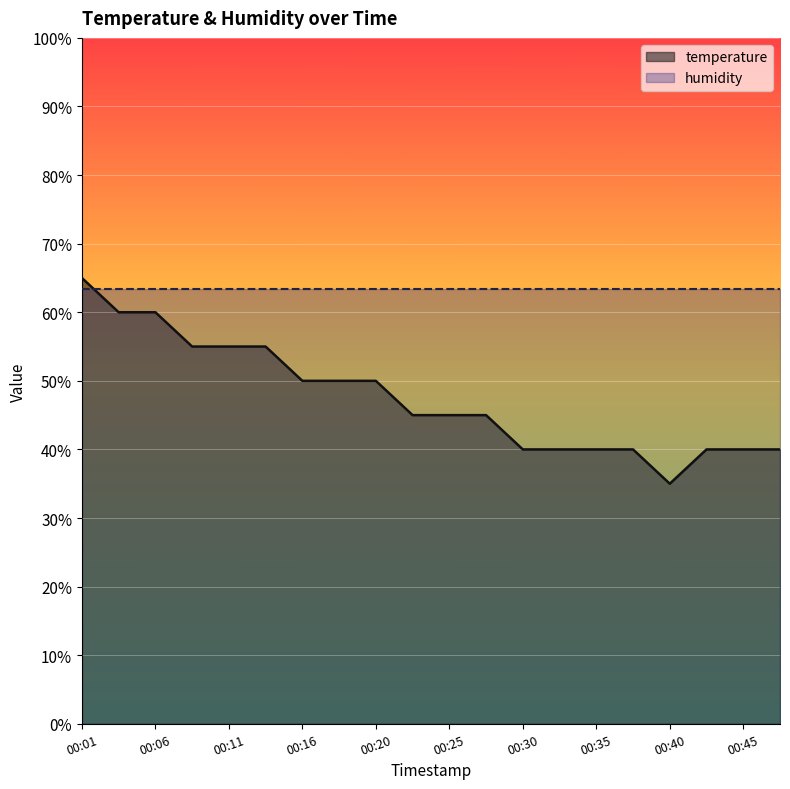

Which label corresponds to the smallest value in the chart?

00:40